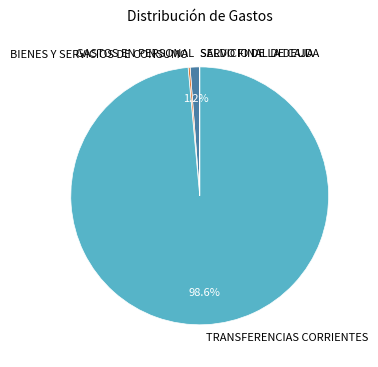

Is there a majority slice in this chart?

Yes